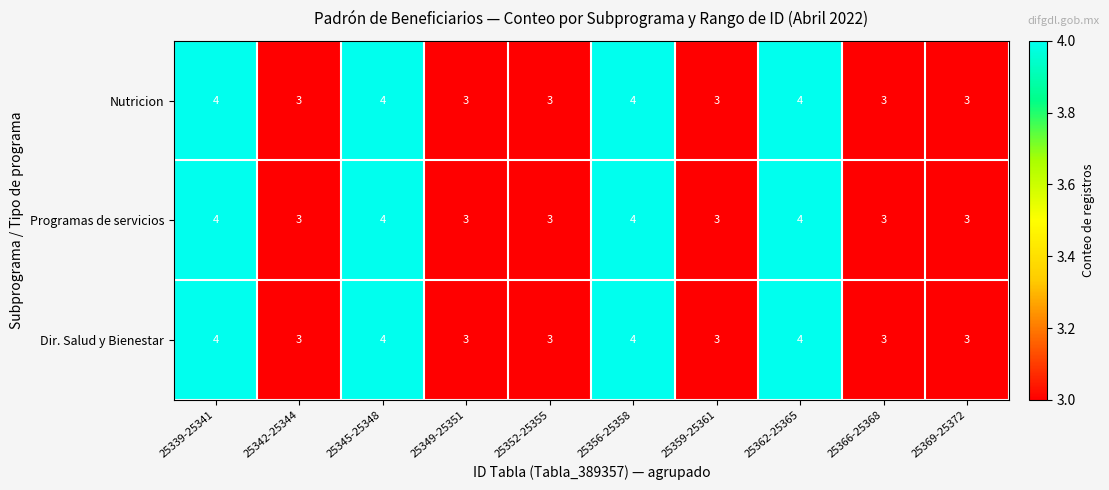

What is the minimum value for Dir. Salud y Bienestar?

3